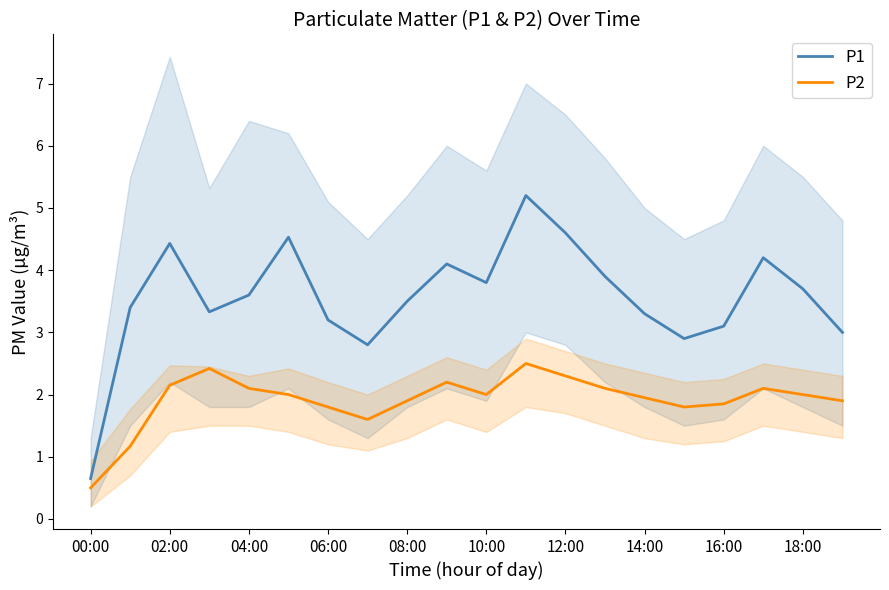

What is the highest value of the P2 series?

2.5